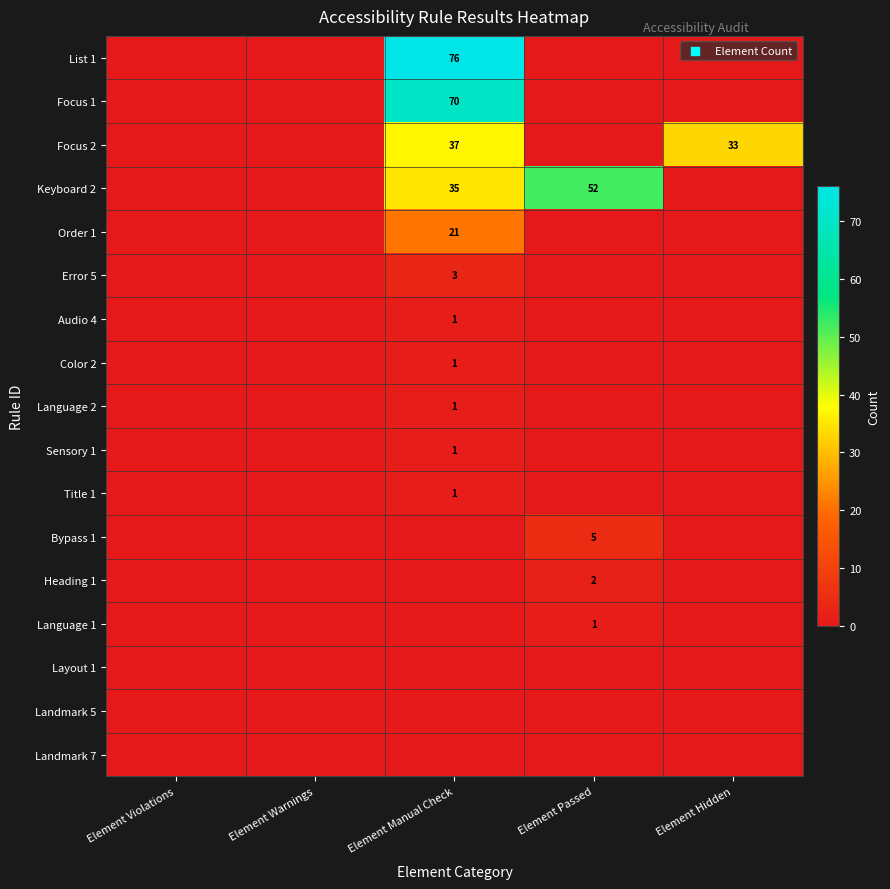

True or false: Focus 1 has a value of 70 at Element Manual Check.

True